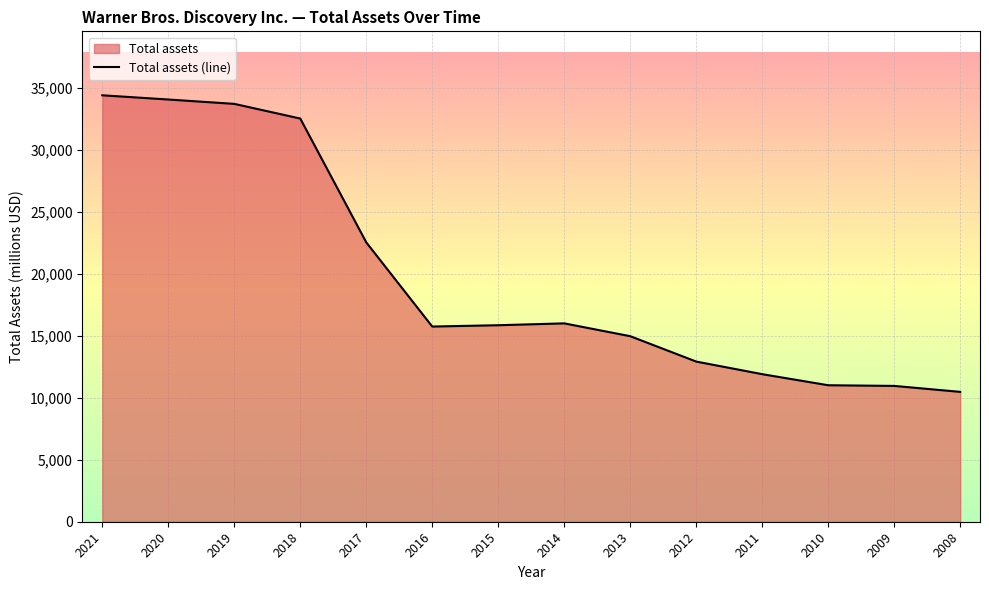

True or false: the data shows 8895 at 2014.

False